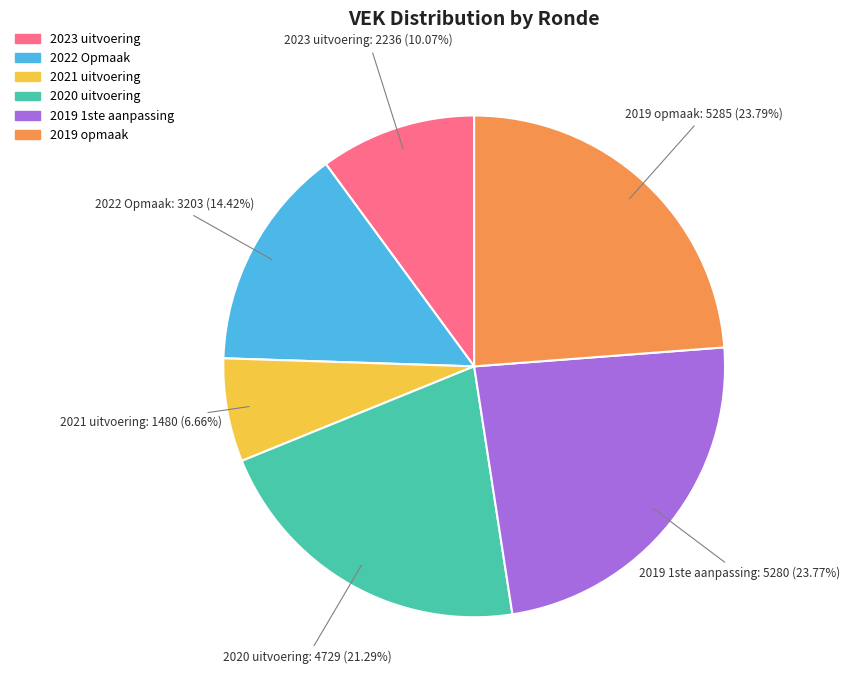

How many slices are in this pie chart?

6